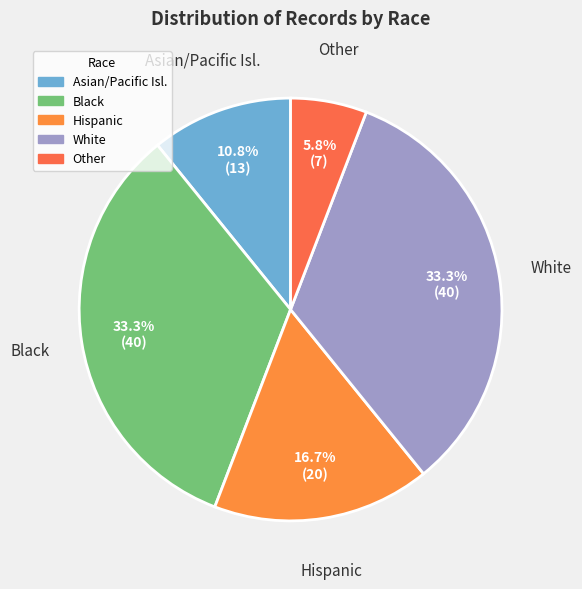

True or false: Asian/Pacific Isl. accounts for 3% of the total.

False